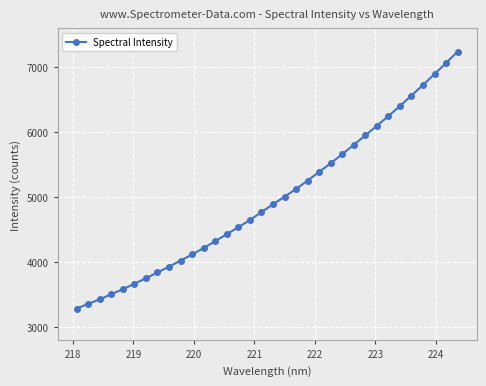

True or false: there are more than 2 points higher than both neighbors.

False